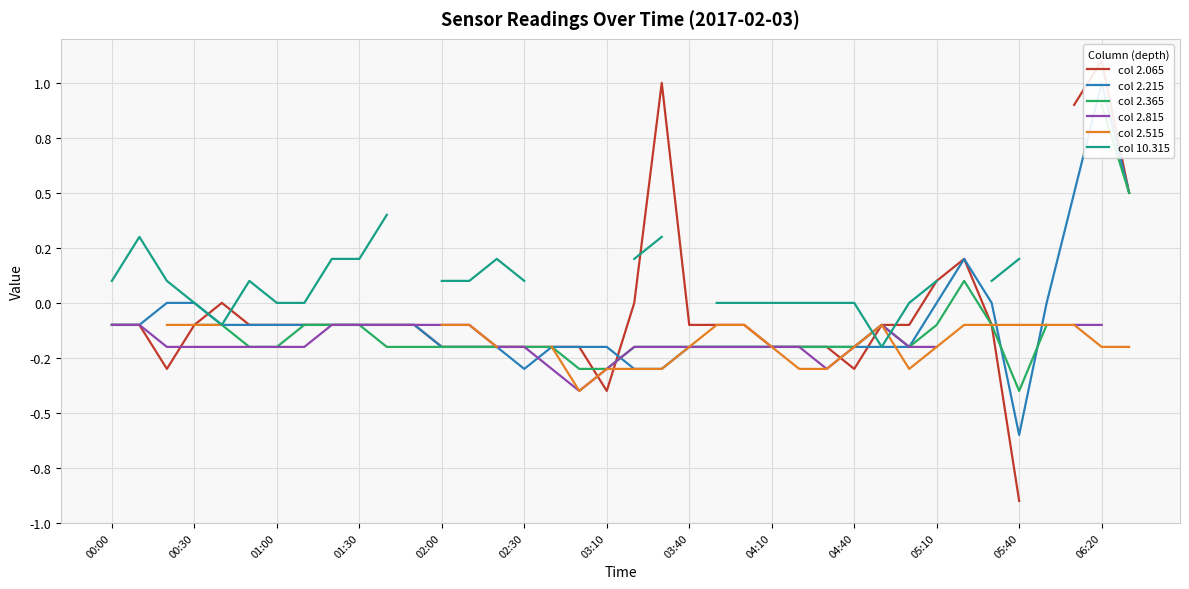

The col 2.215 series shows 0.2 at 06:20. True or false?

False